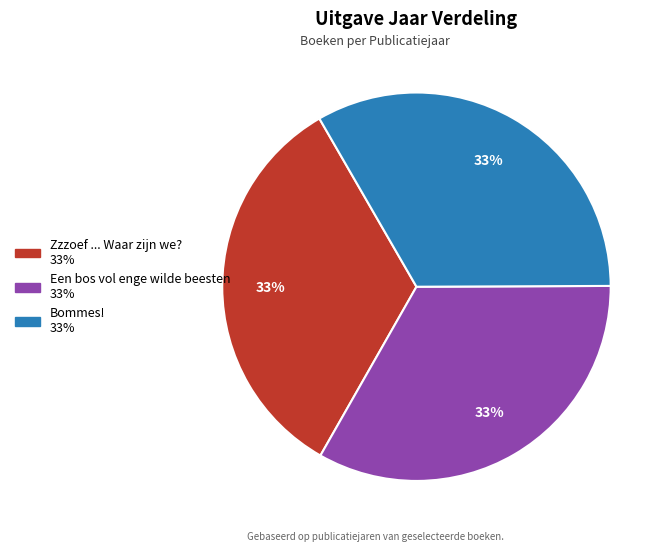

Is Een bos vol enge wilde beesten the majority of the pie?

No